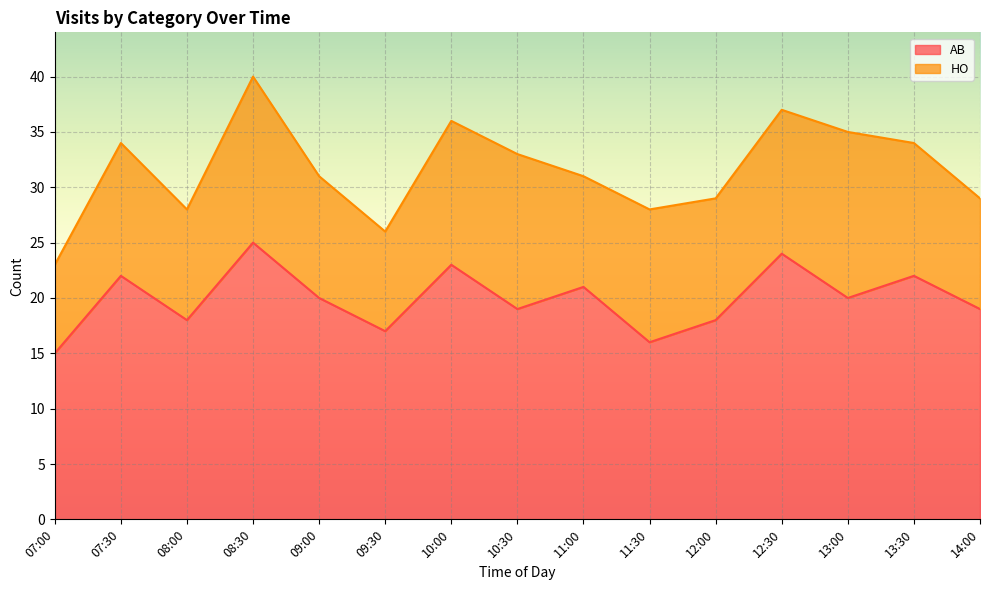

Count the values in the range 18 to 22.

9